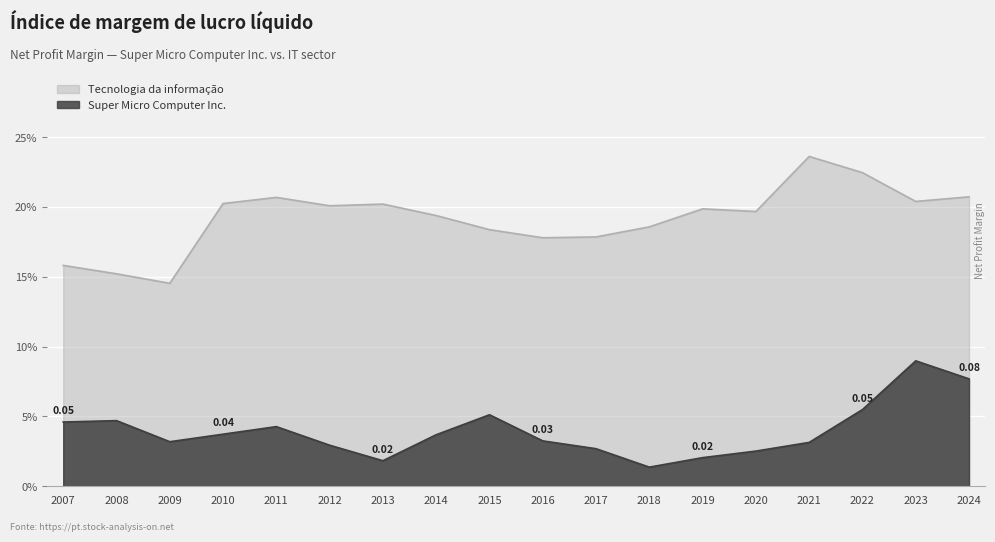

How many interior local valleys does the Super Micro Computer Inc. series have?

3